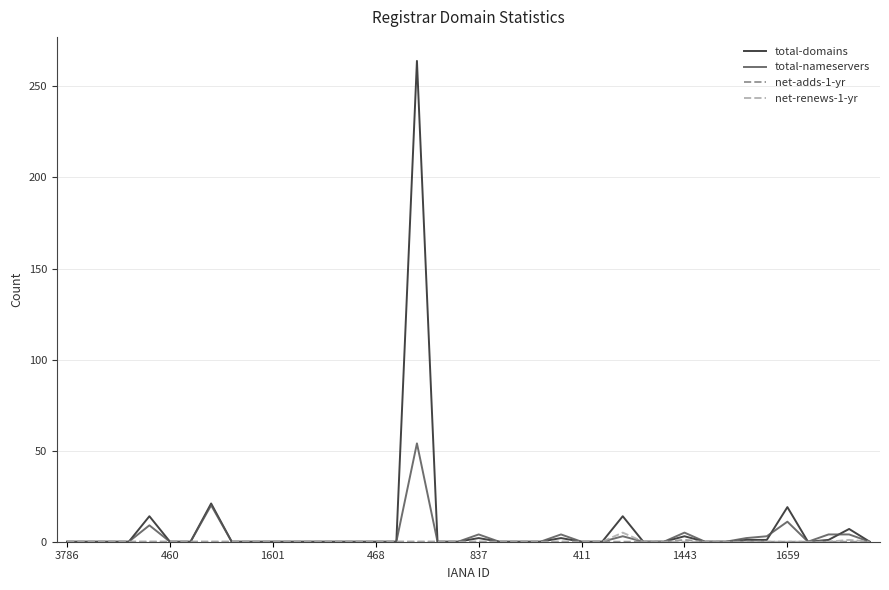

Which series has the largest range (max minus min)?

total-domains